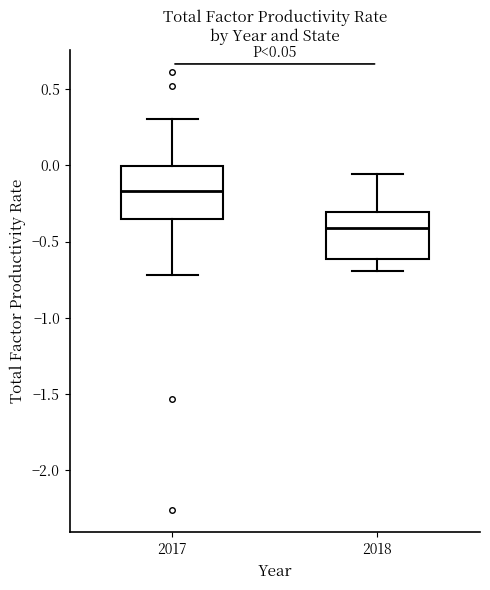

Which box has the highest median line?

2017